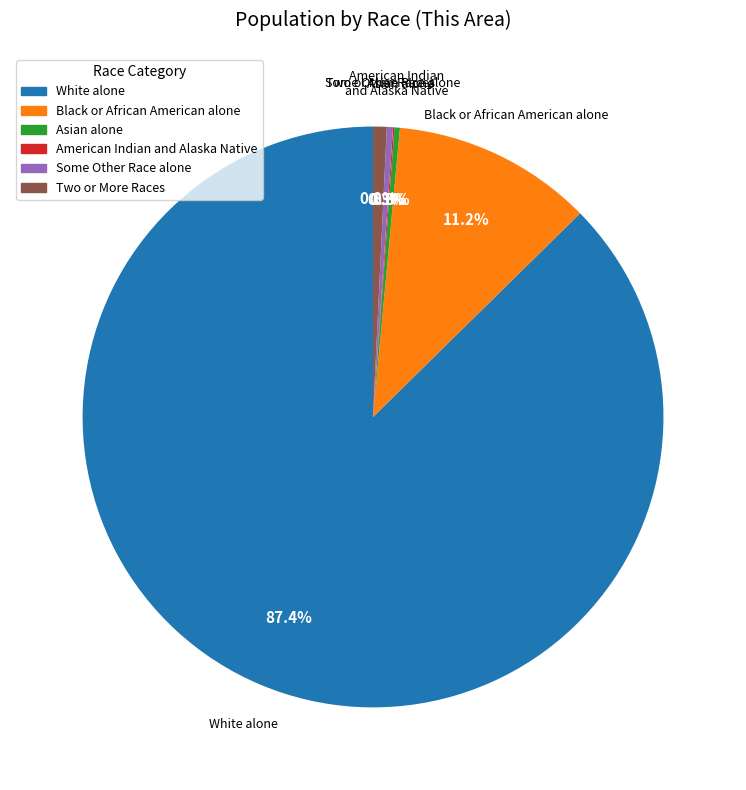

Which category has the biggest portion of the pie?

White alone